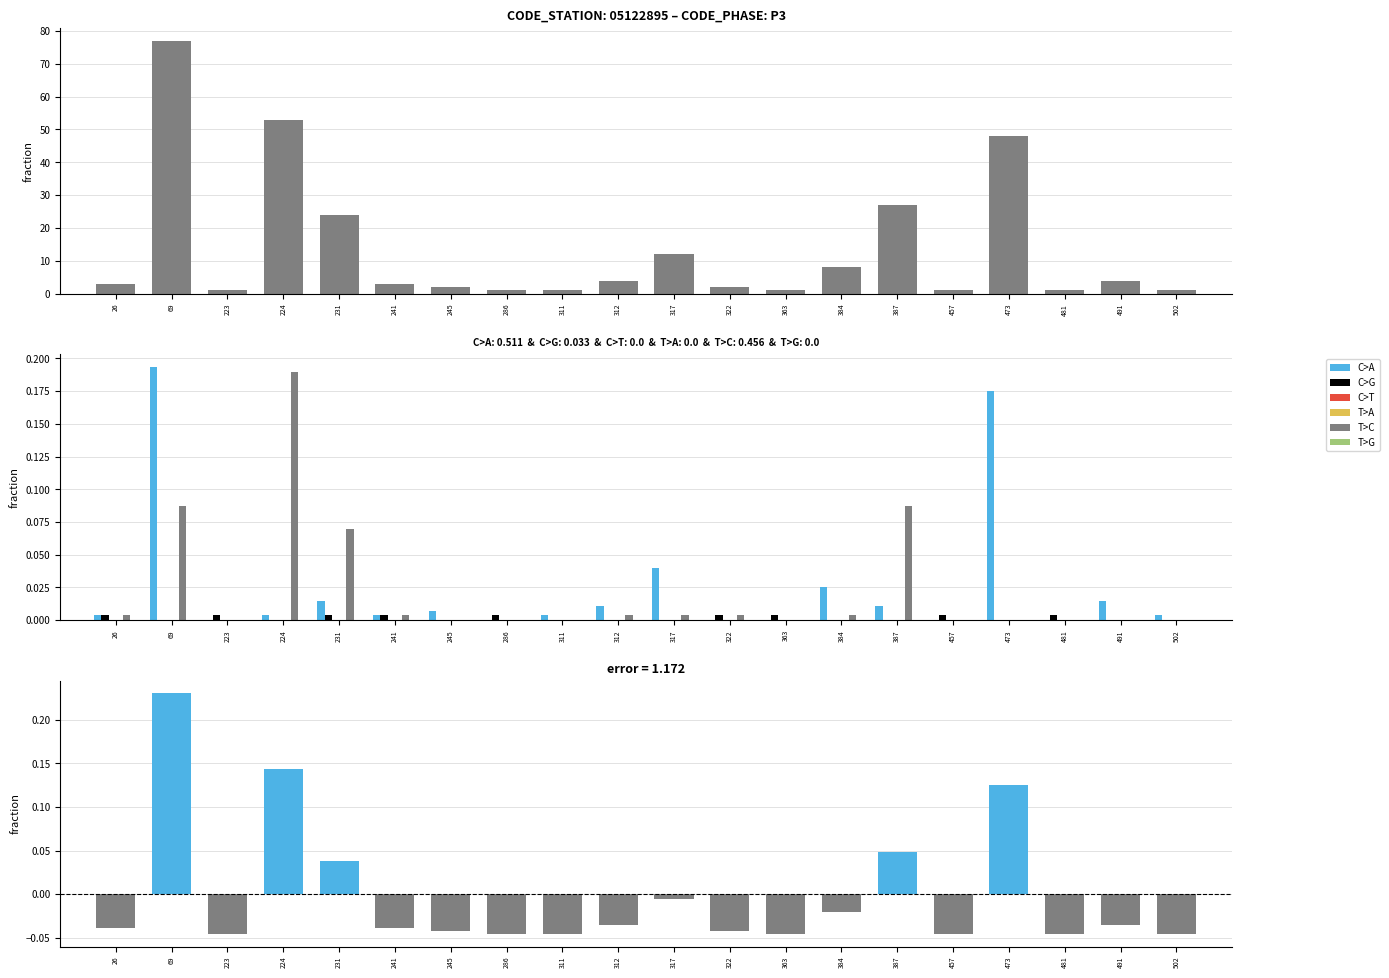

Reading left to right, transcribe all the data shown in this chart.

C>A: 0.0	0.2	0.0	0.0	0.0	0.0	0.0	0.0	0.0	0.0	0.0	0.0	0.0	0.0	0.0	0.0	0.2	0.0	0.0	0.0
C>G: 0.0	0.0	0.0	0.0	0.0	0.0	0.0	0.0	0.0	0.0	0.0	0.0	0.0	0.0	0.0	0.0	0.0	0.0	0.0	0.0
T>C: 0.0	0.1	0.0	0.2	0.1	0.0	0.0	0.0	0.0	0.0	0.0	0.0	0.0	0.0	0.1	0.0	0.0	0.0	0.0	0.0